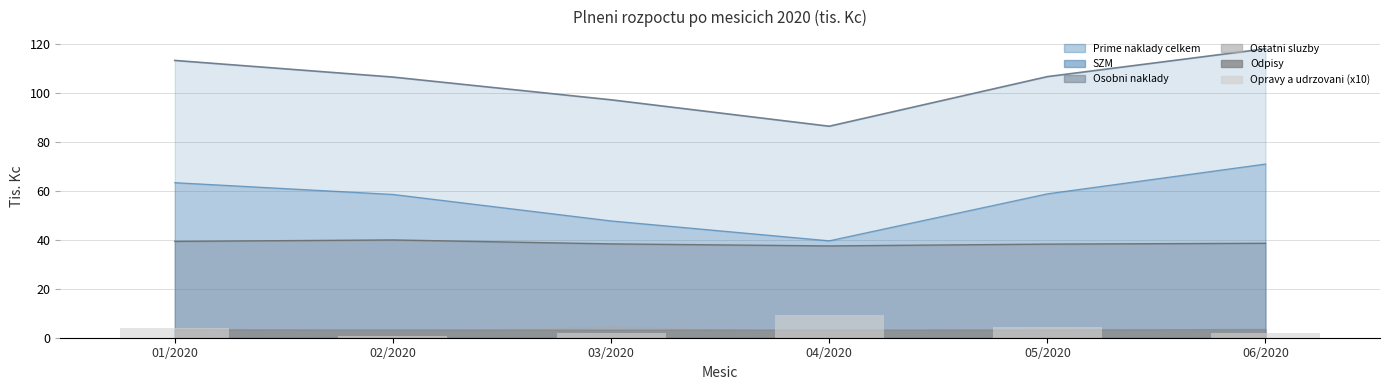

The value at 05/2020 is 4.2. True or false?

True